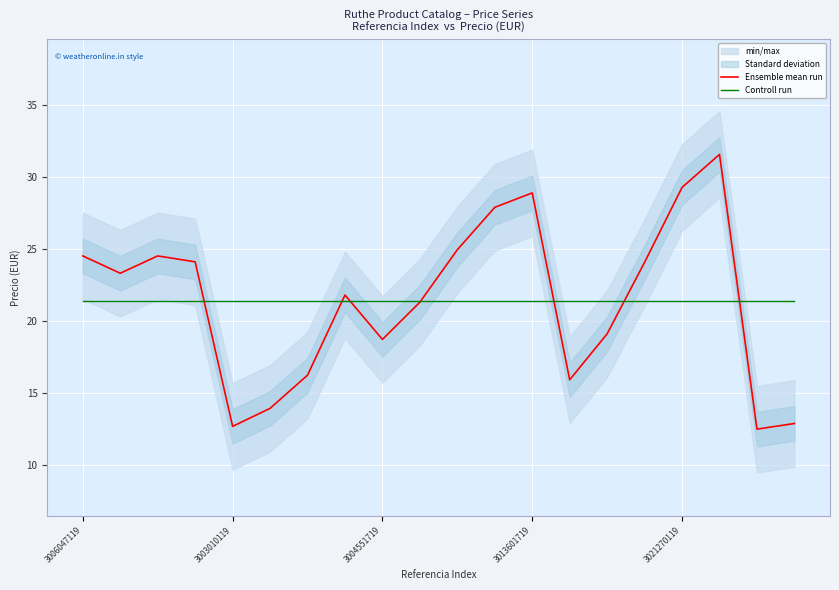

Which series has the widest spread of values?

Ensemble mean run